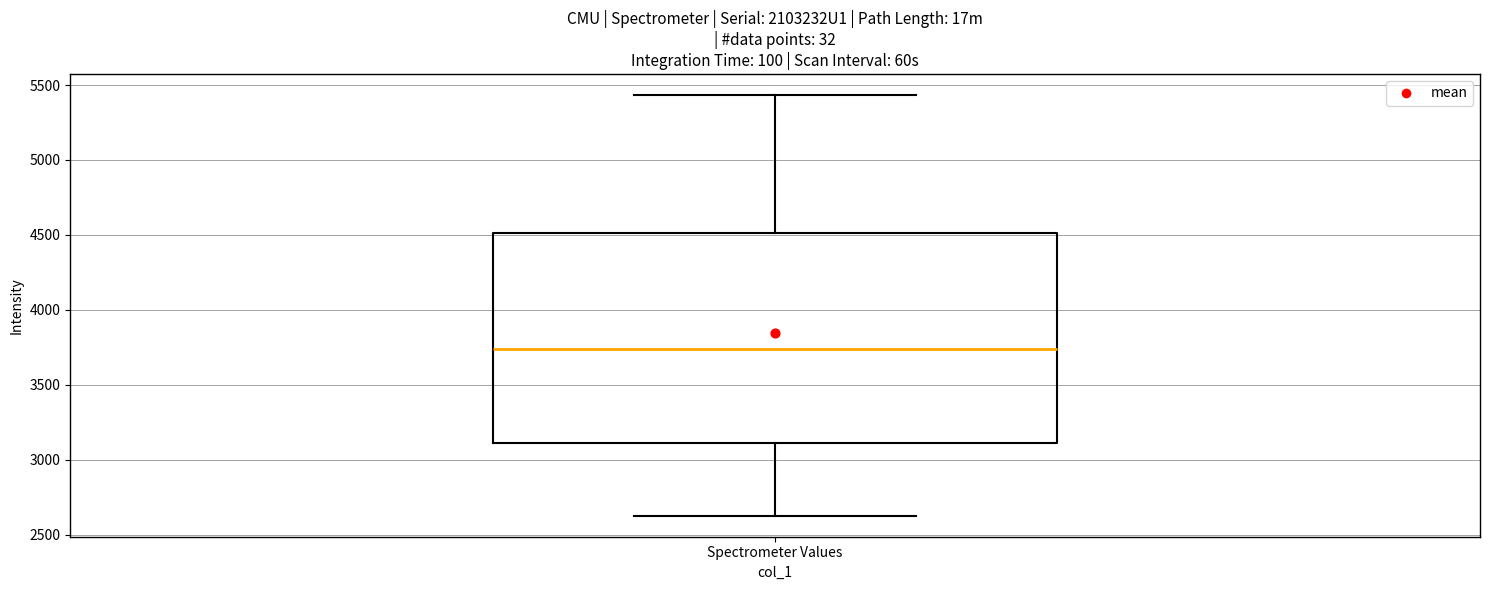

Transcribe this box plot: give where the median line is, the range the box spans, and where the two whiskers end, as read against the y-axis. The values are not printed on the chart, so give them approximately, as read against the axis.

median 3750, box 3100 to 4500, whiskers 2650 to 5450